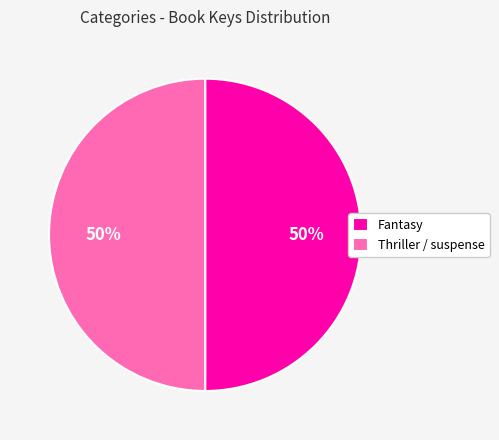

To the nearest percent, what percentage of the pie is Thriller / suspense?

50%